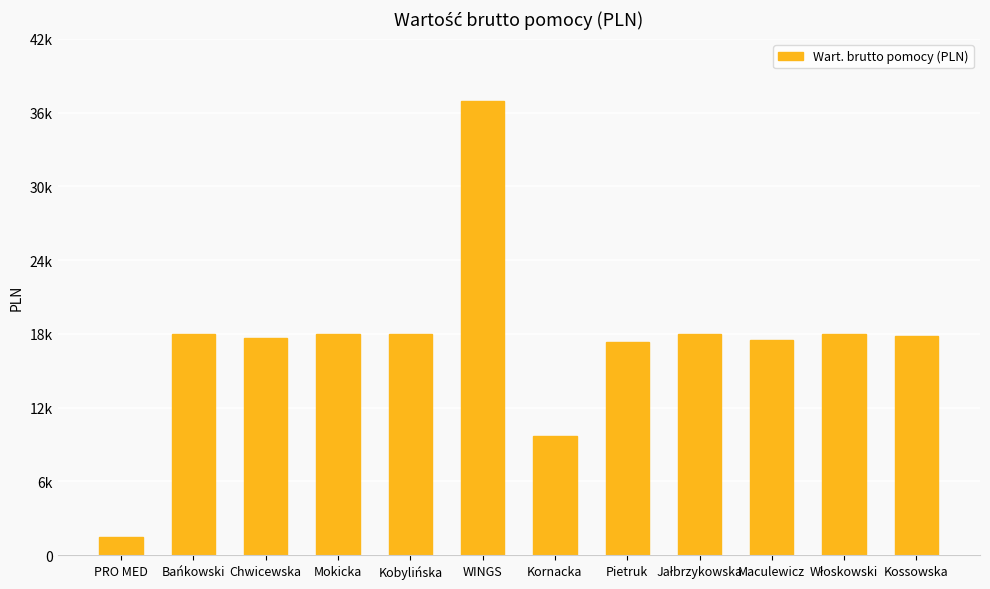

Does the chart contain any negative values?

No